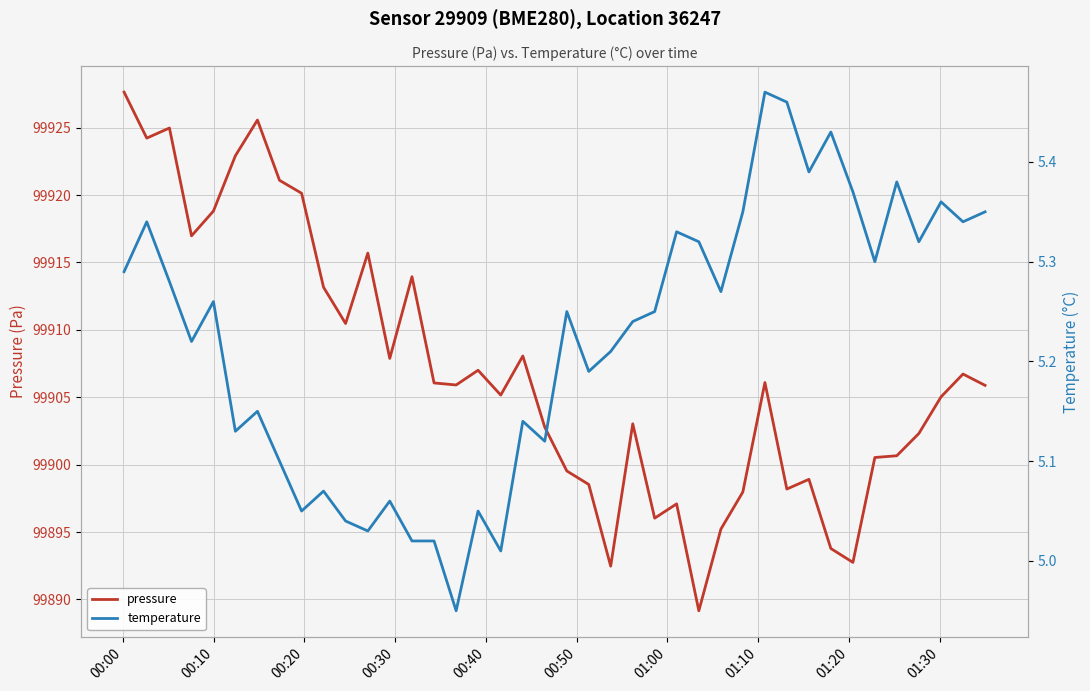

Rank the series by their maximum value, from highest to lowest.

pressure, temperature